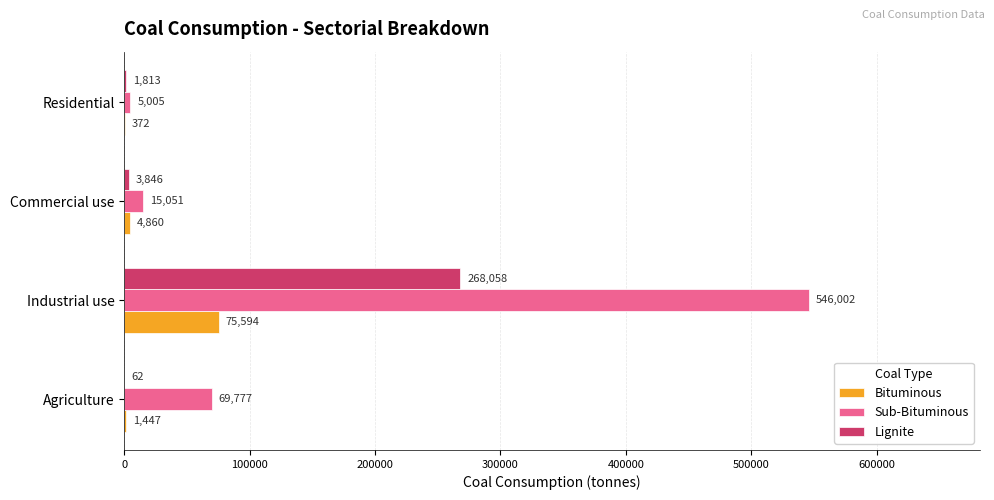

True or false: Bituminous has a value of 372.0 at Residential.

True